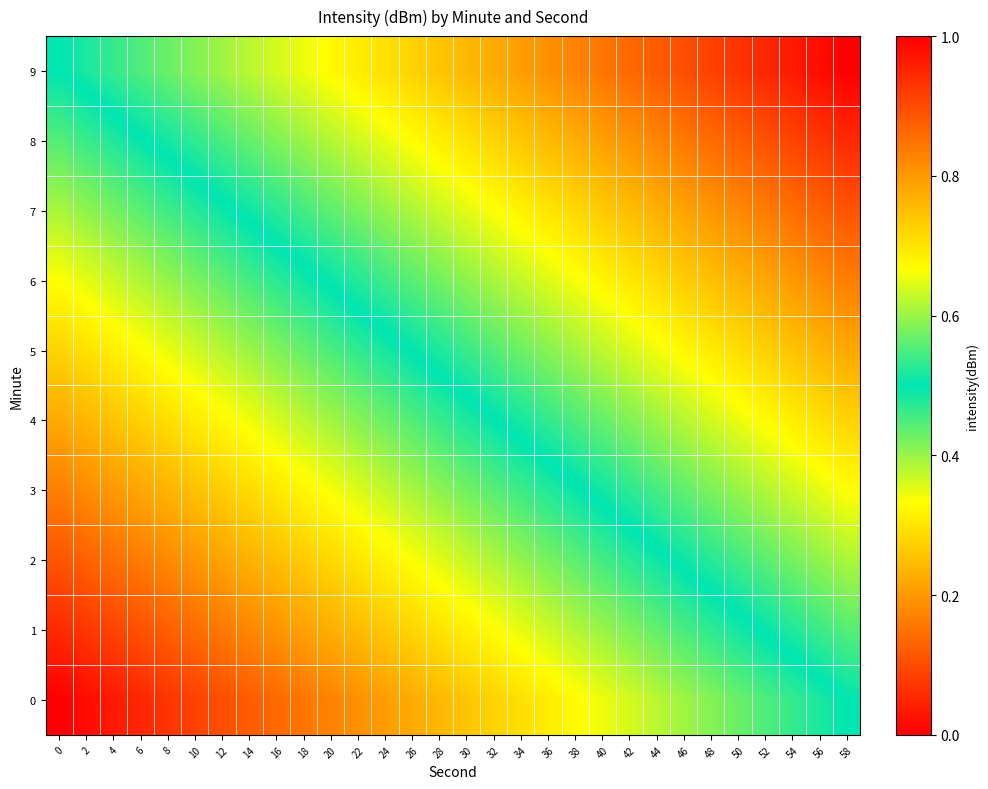

How many distinct data groups are displayed?

10